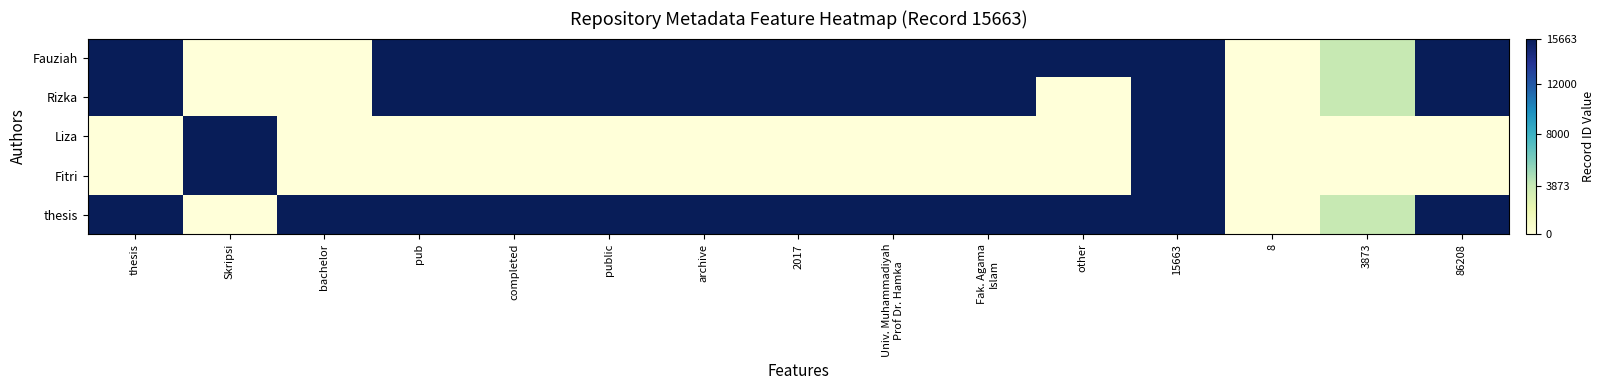

Rank the series at archive from lowest to highest value.

Liza, Fitri, Fauziah, Rizka, thesis